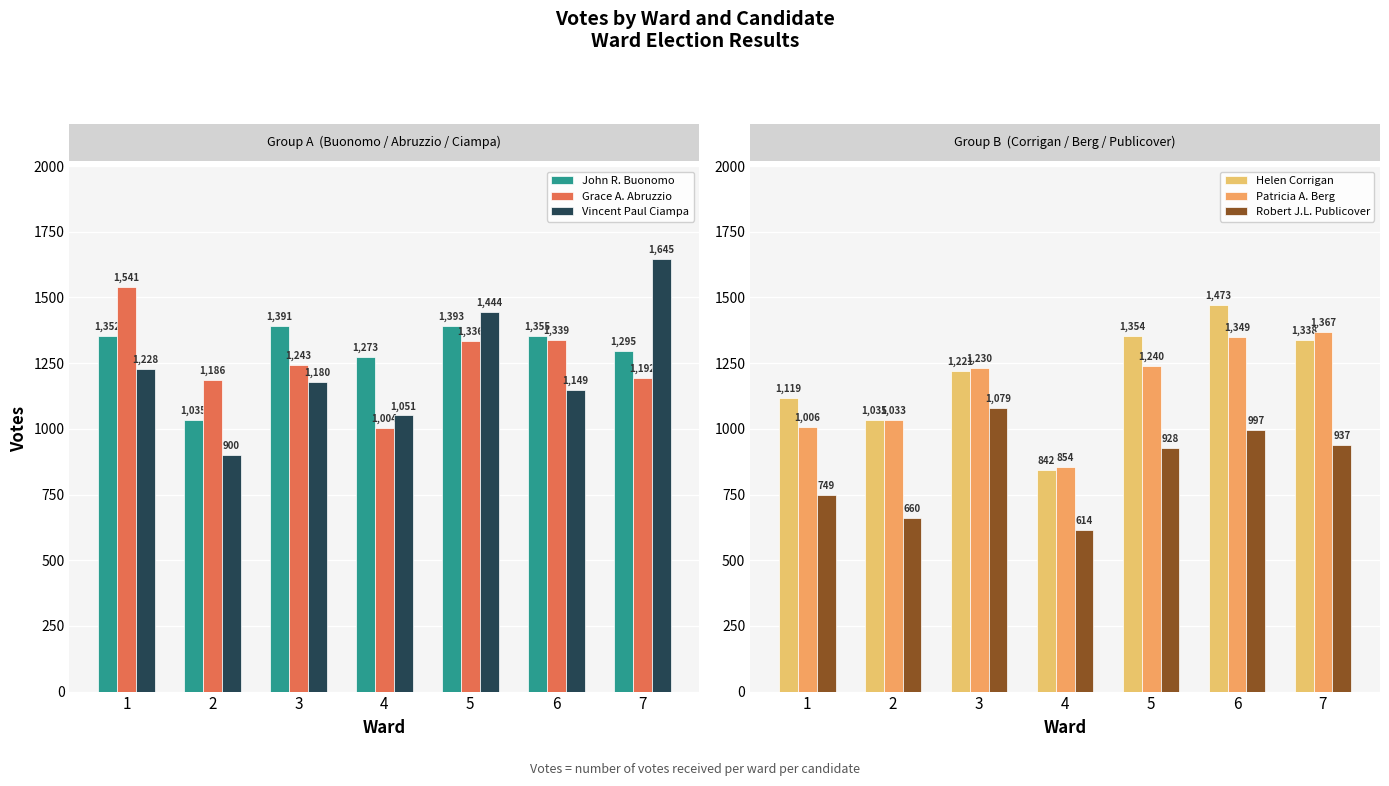

Where is Grace A. Abruzzio nearest to the value 1272?

3